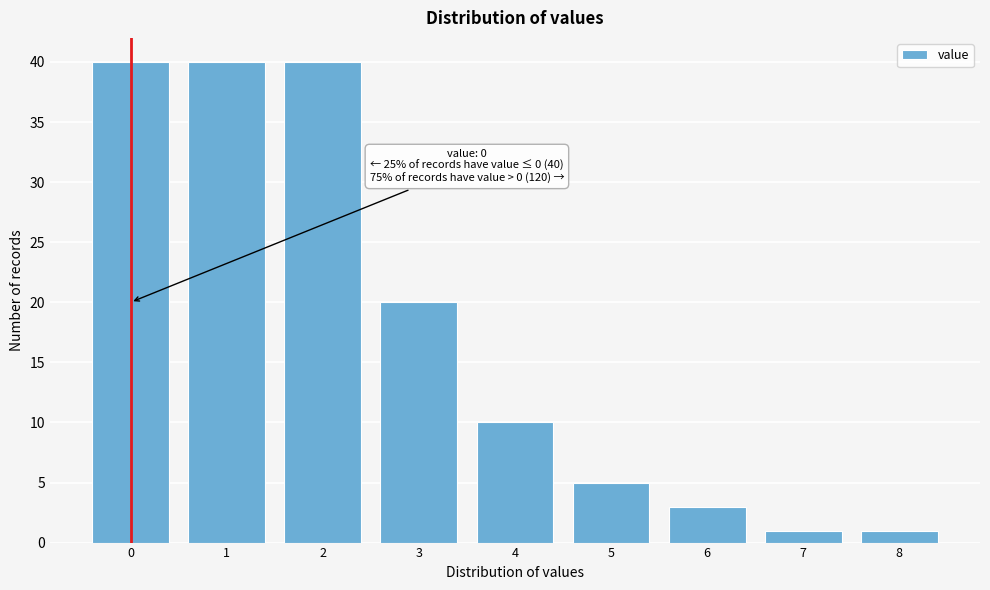

Reading right to left, transcribe all the data shown in this chart.

1	1	3	5	10	20	40	40	40